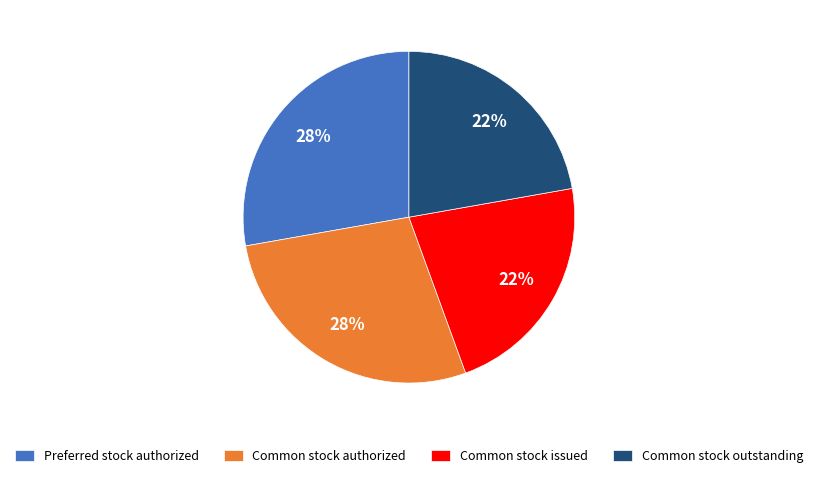

To the nearest percent, what is the combined percentage of Common stock authorized and Preferred stock authorized?

56%